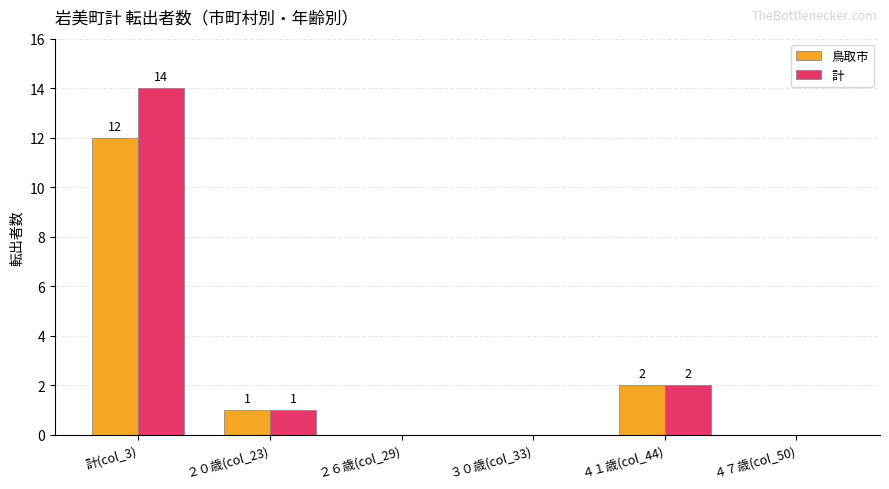

What is the sum of all 計 values?

17